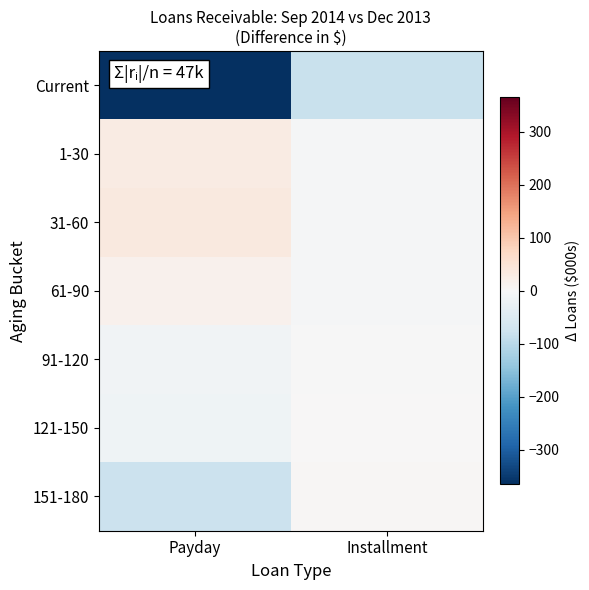

Count the number of categories in the chart.

2